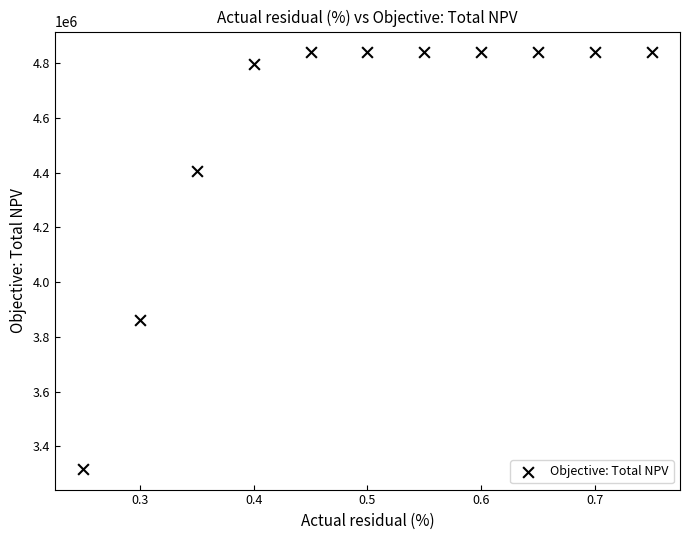

What Y value in the scatter plot is closest to 4078739?

3862670.9